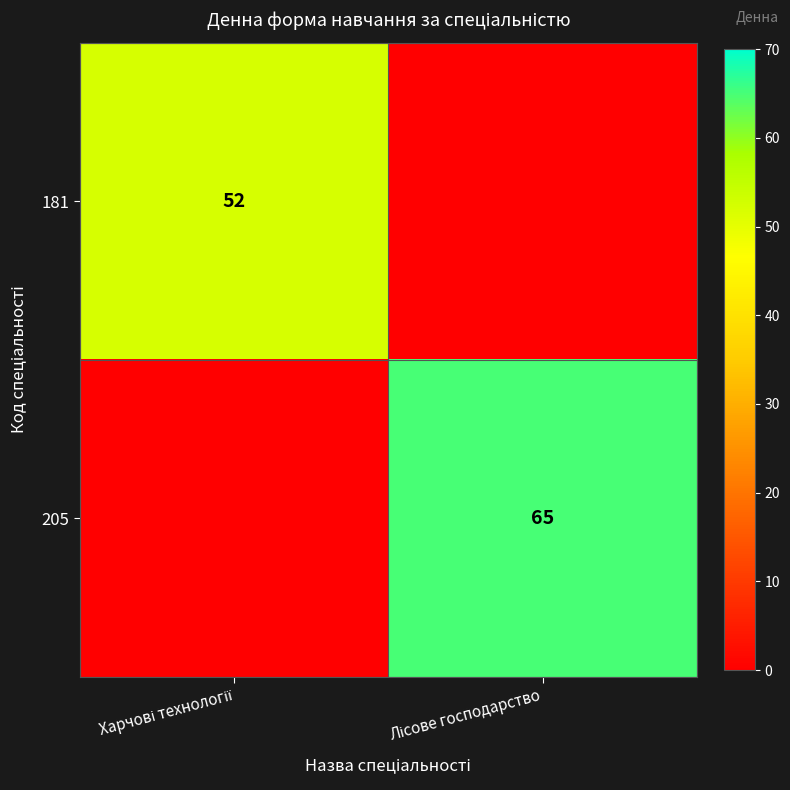

At how many categories does at least one series exceed 39?

2